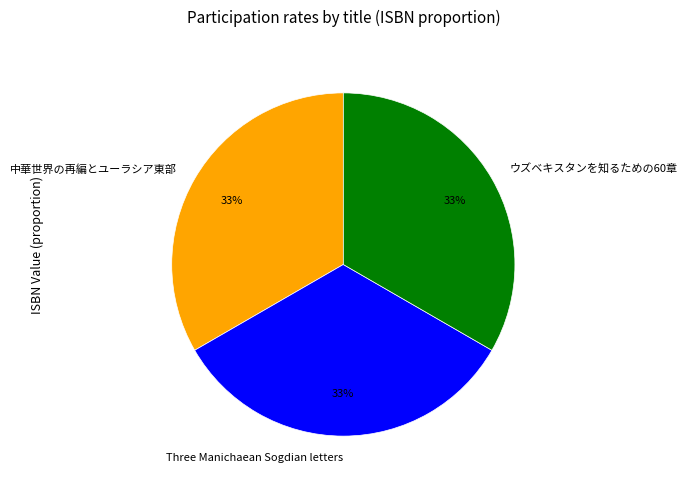

Is it true that ウズベキスタンを知るための60章 is 33% of the pie?

True